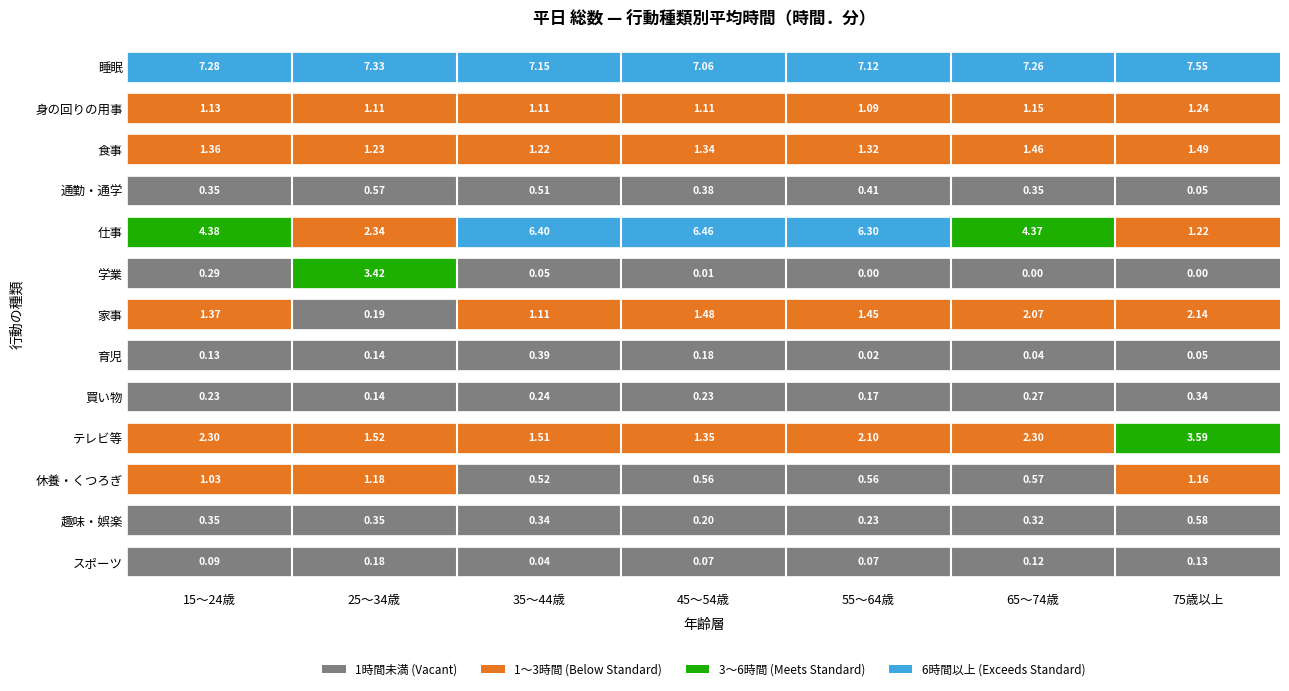

What is the difference between the 趣味・娯楽 values at 6 and 4?

0.3